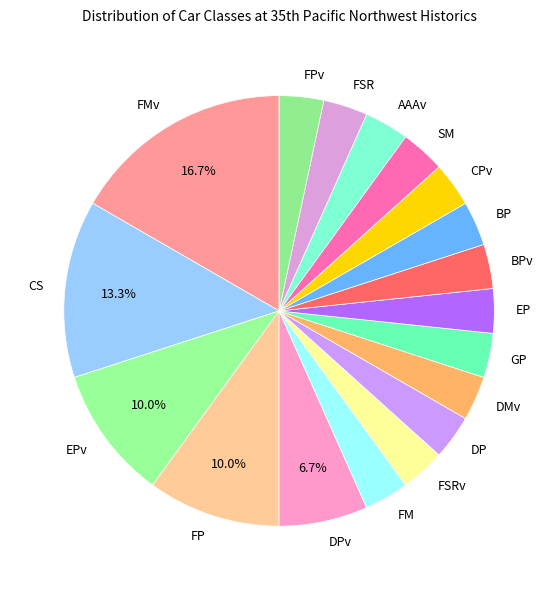

Does FP represent more than half of the total?

No